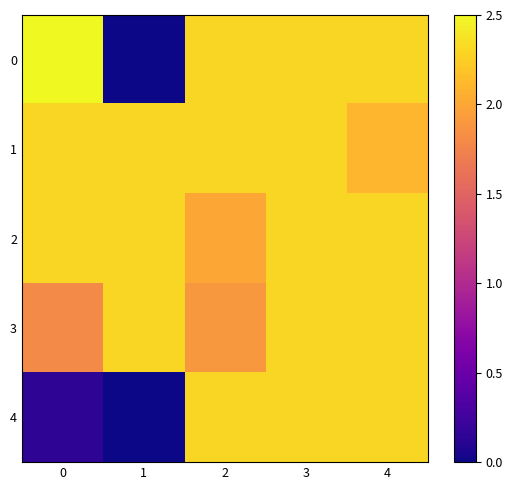

At which category is the sum across all series the highest?

3